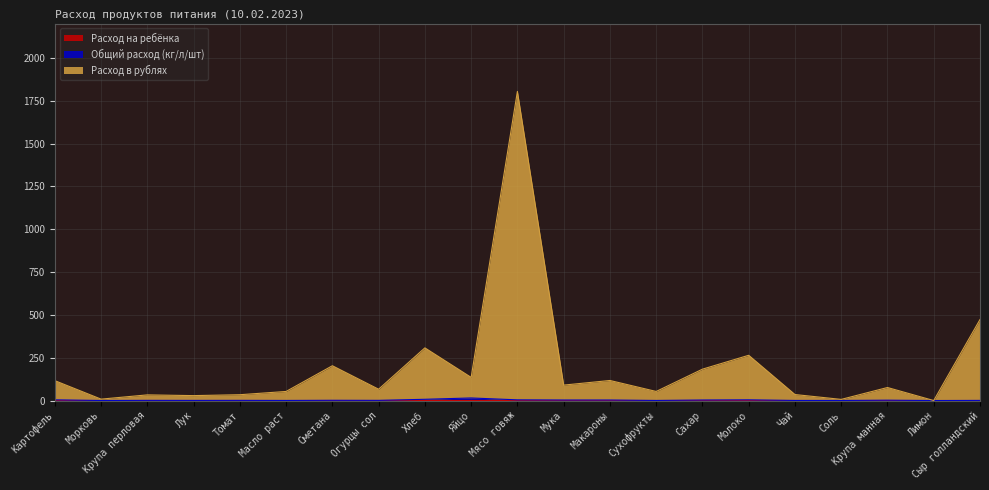

Rank the series by their maximum value, from highest to lowest.

Расход в рублях, Общий расход (кг/л/шт), Расход на ребёнка